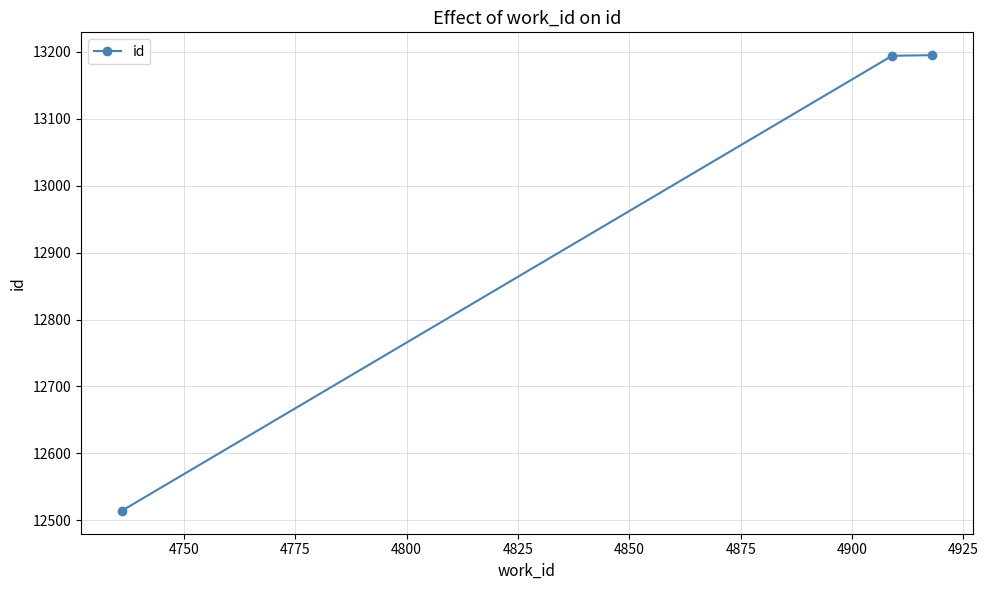

What is the value of the 2nd point from the left?

13194